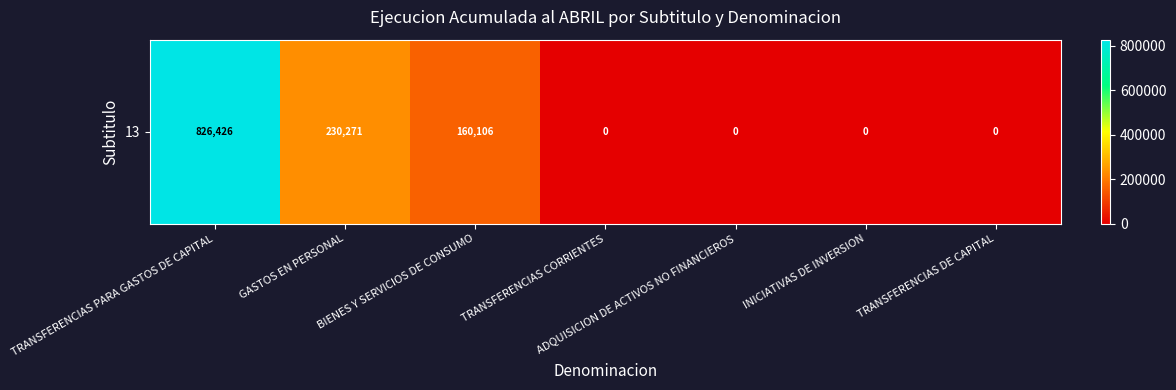

How many positive values are there?

3